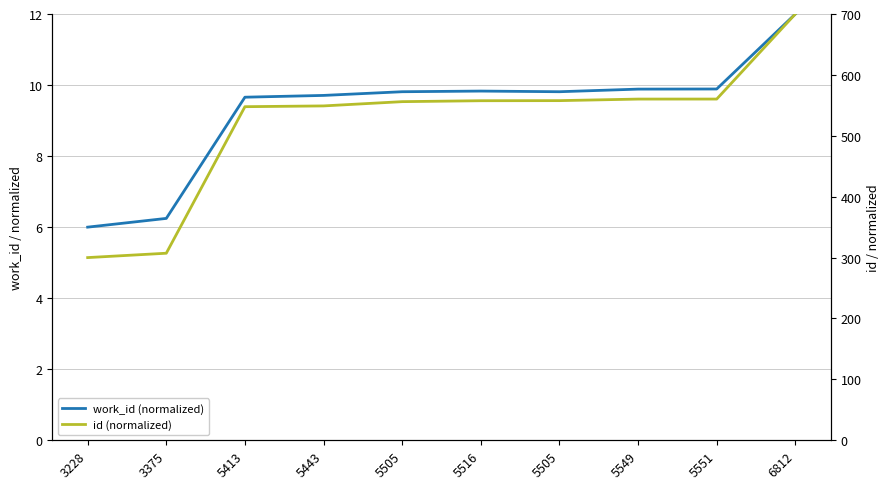

Is it true that work_id (normalized) equals 3.9 at 5516?

False